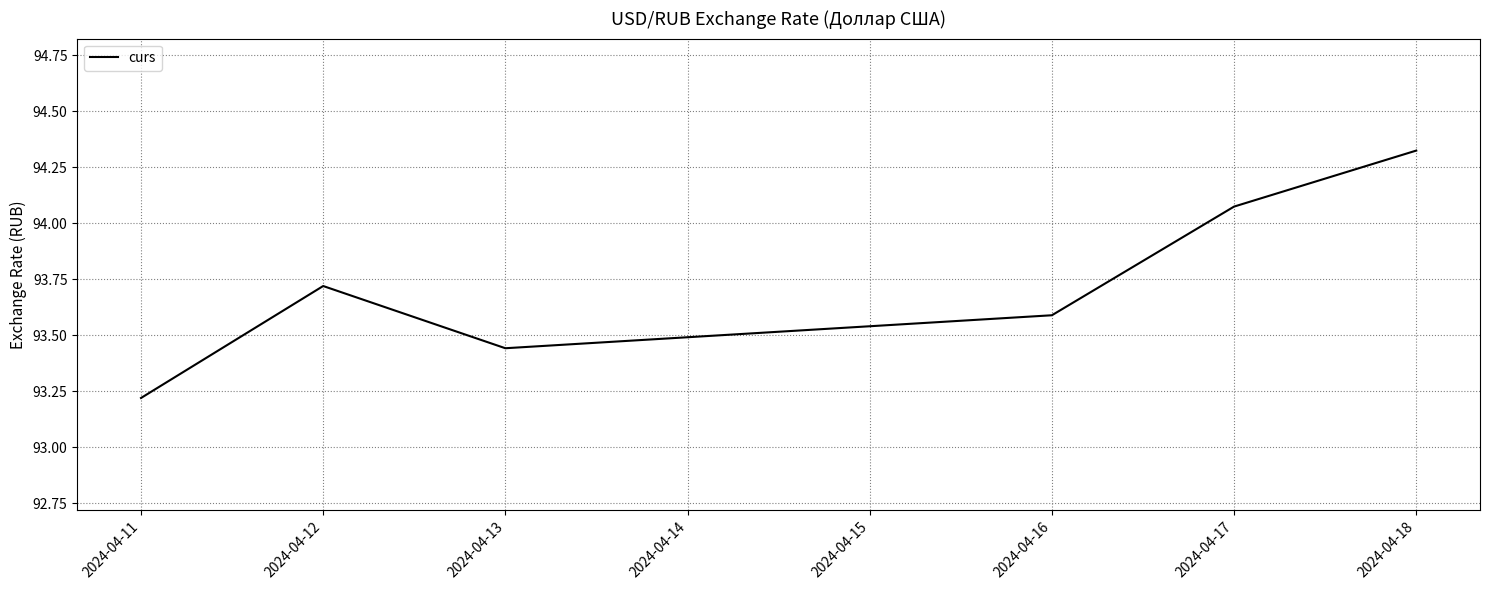

What is the sum of the values at 2024-04-11 and 2024-04-13?

186.7